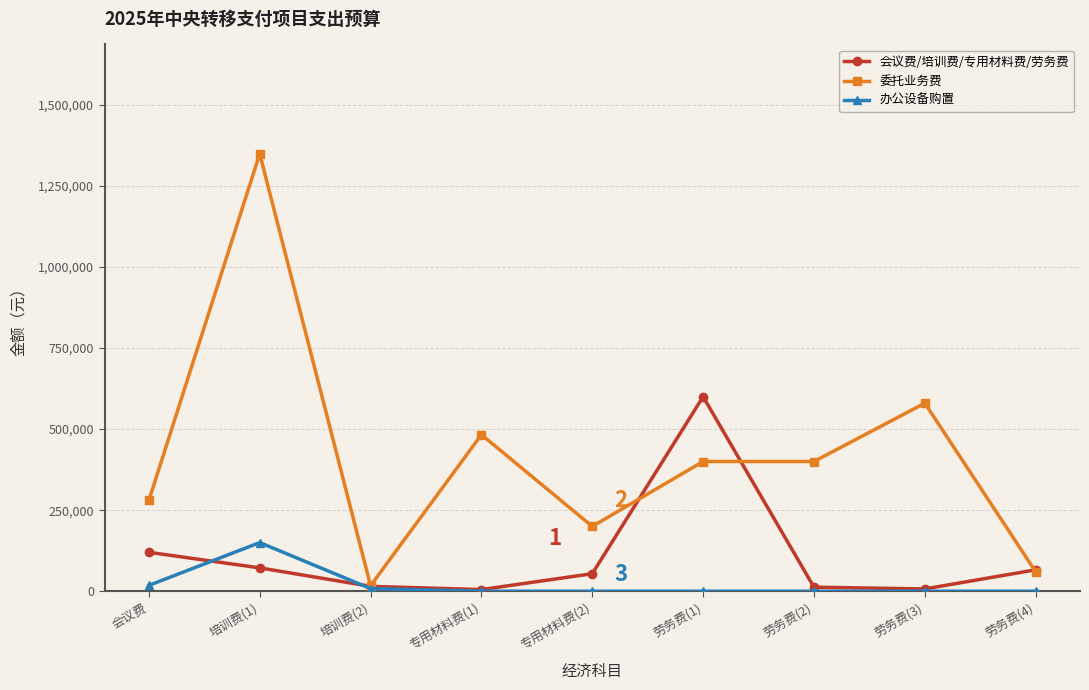

At which category does 委托业务费 reach its first local peak?

培训费(1)